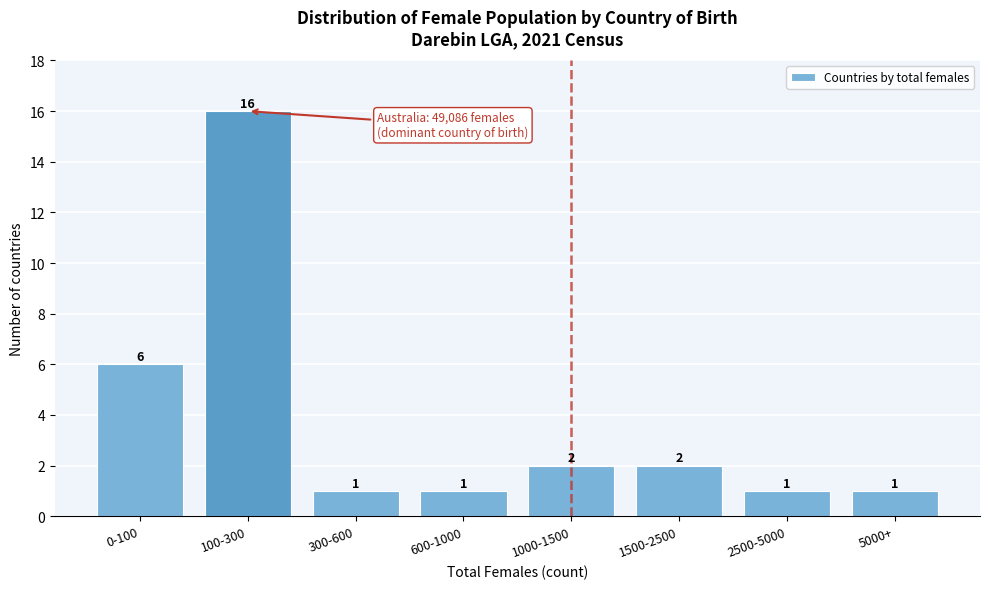

Reading right to left, transcribe all the data shown in this chart.

5000+=1	2500-5000=1	1500-2500=2	1000-1500=2	600-1000=1	300-600=1	100-300=16	0-100=6